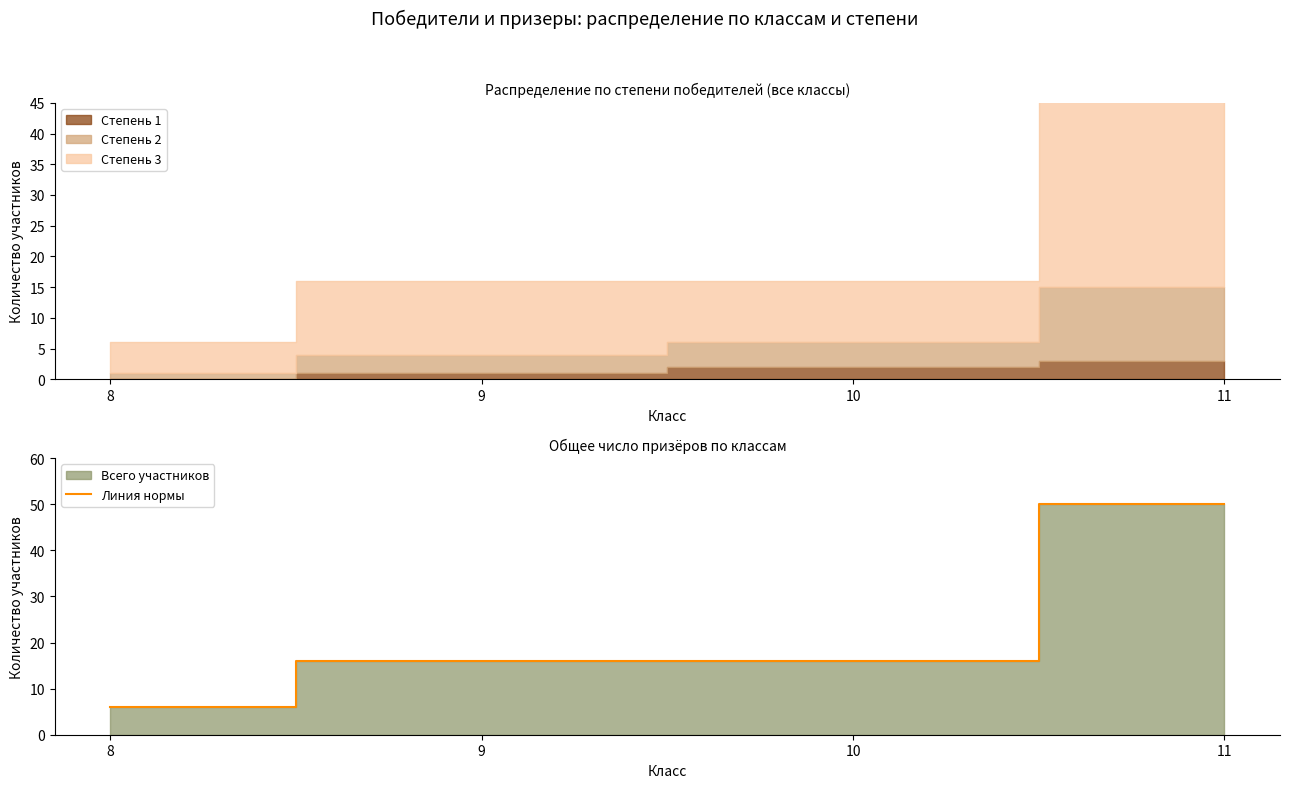

What is the difference between the values at 8 and 10?

10